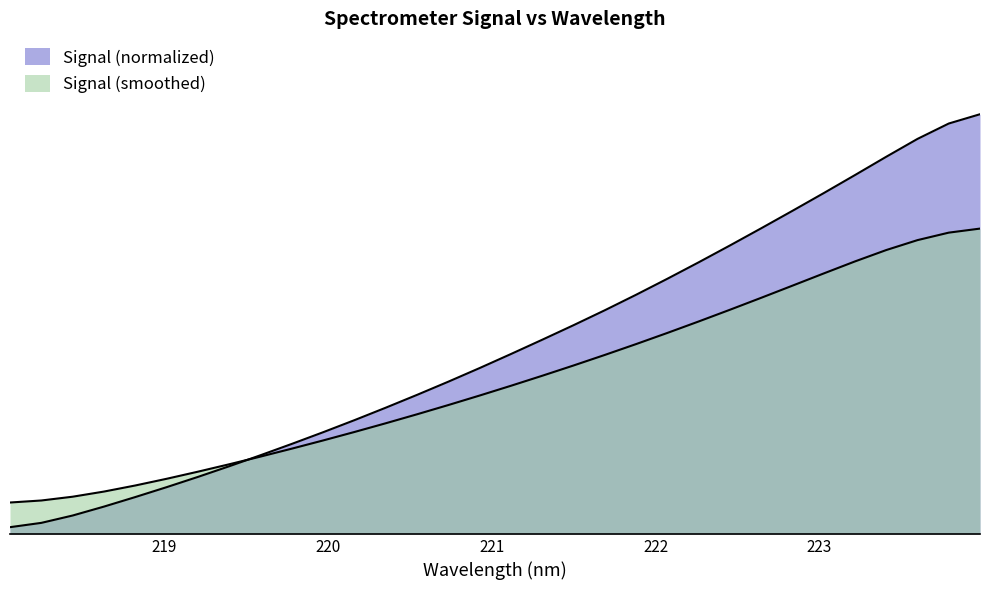

Does the chart display data point markers on the line(s)?

No